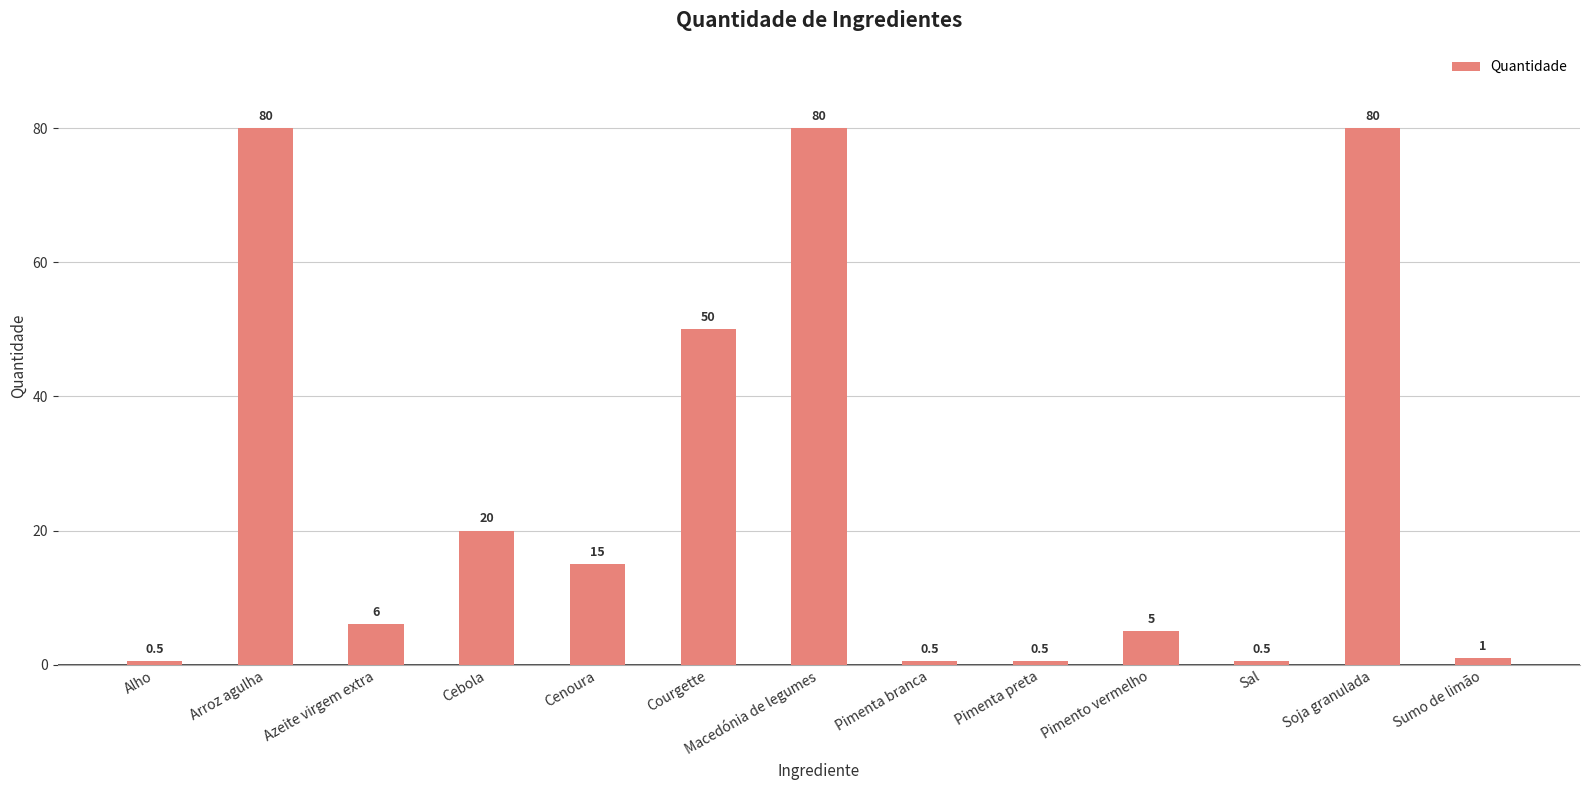

At which label does the data first exceed 6?

Arroz agulha